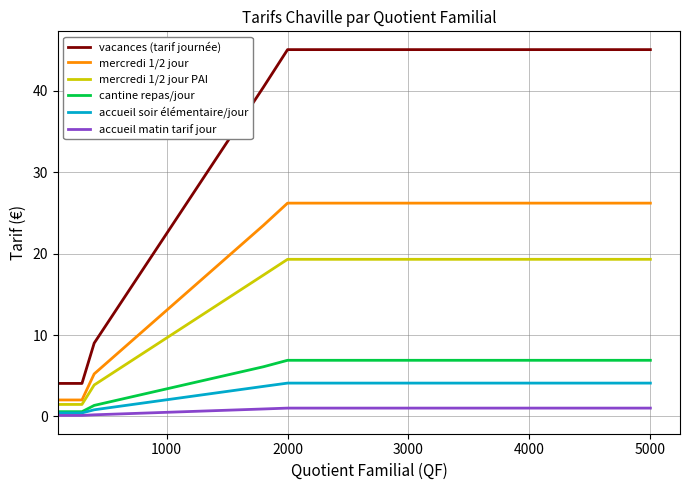

What is the difference between the maximum and minimum values in the accueil soir élémentaire/jour series?

3.7